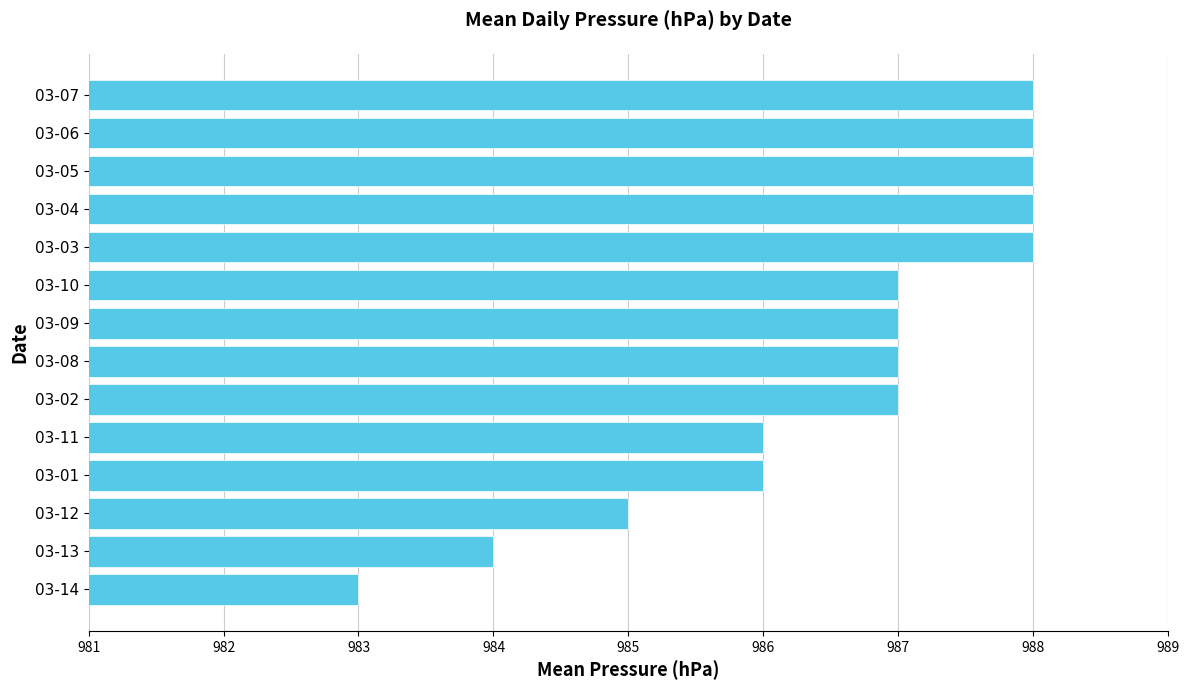

How many distinct data groups are displayed?

1